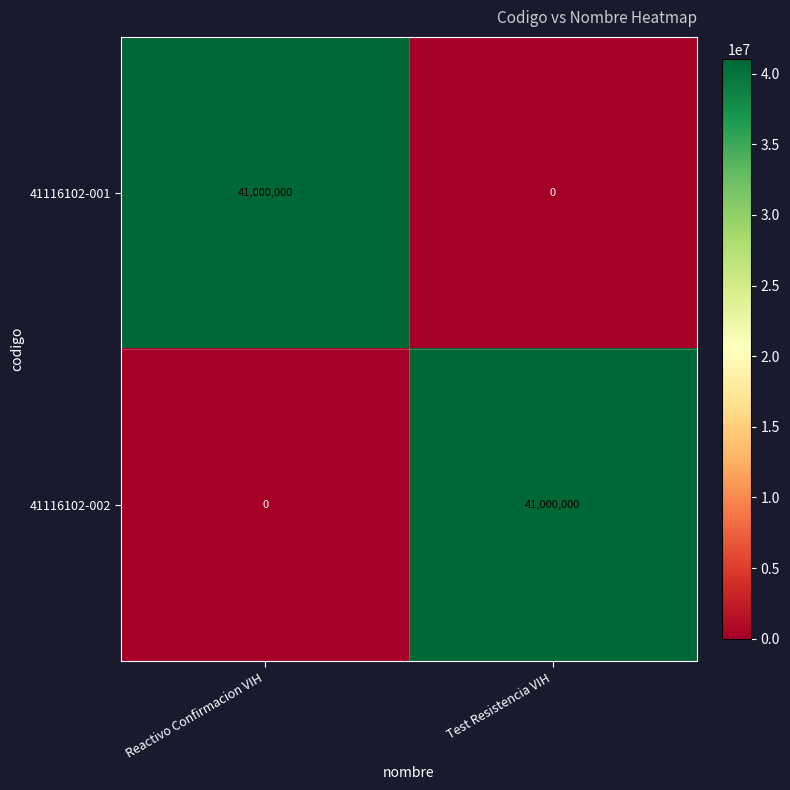

Rank the series at Test Resistencia VIH from lowest to highest value.

41116102-001, 41116102-002